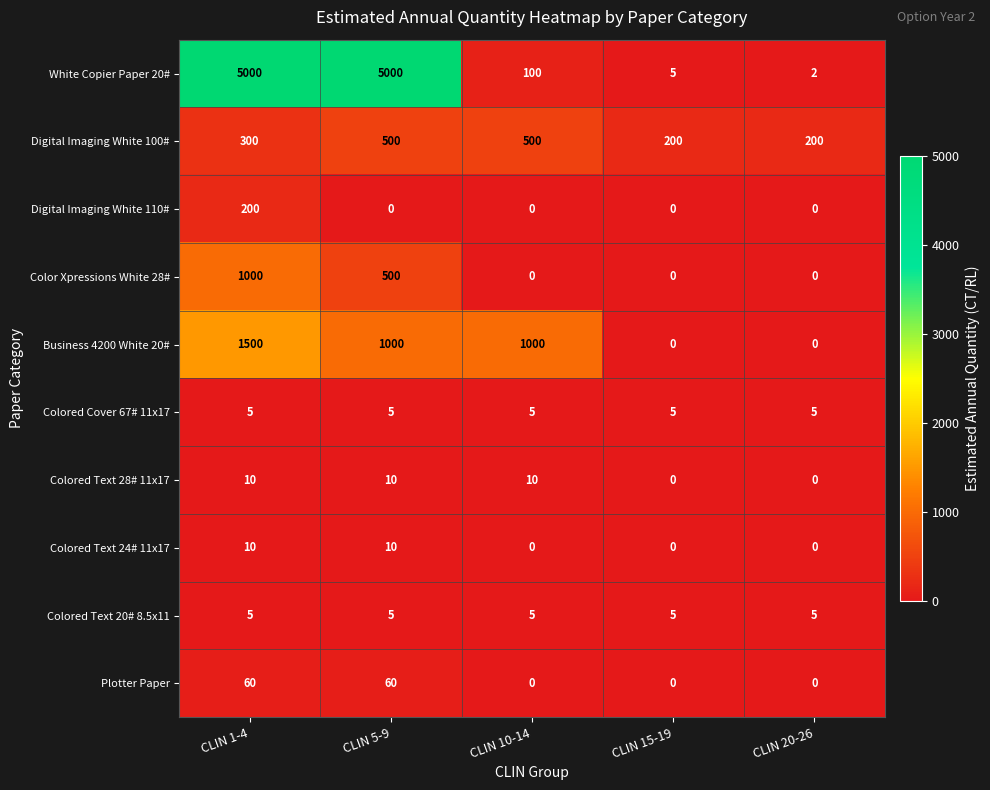

True or false: Plotter Paper has a value of 21 at CLIN 15-19.

False